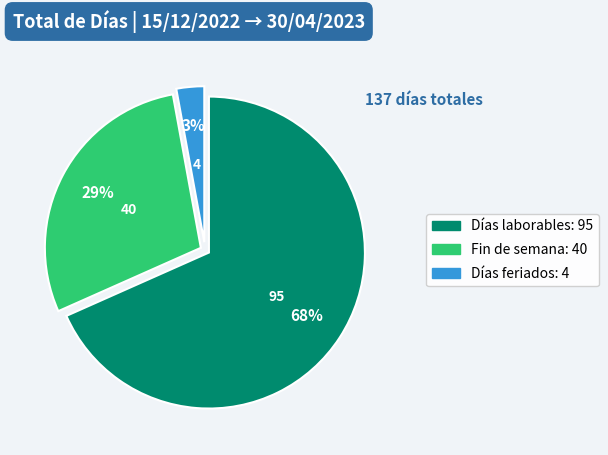

Which slice is the largest?

Días laborables